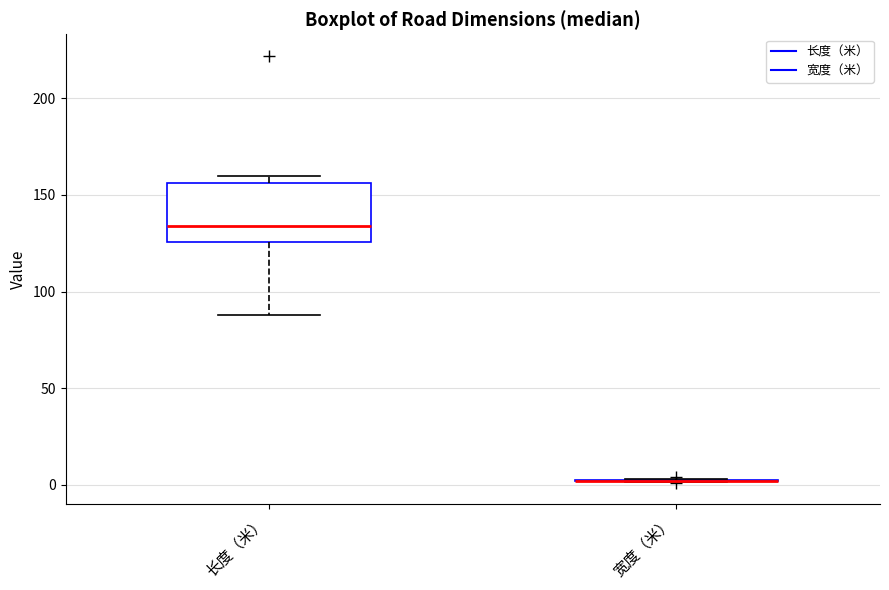

Which box is the tallest, from its lower edge to its upper edge?

长度（米）